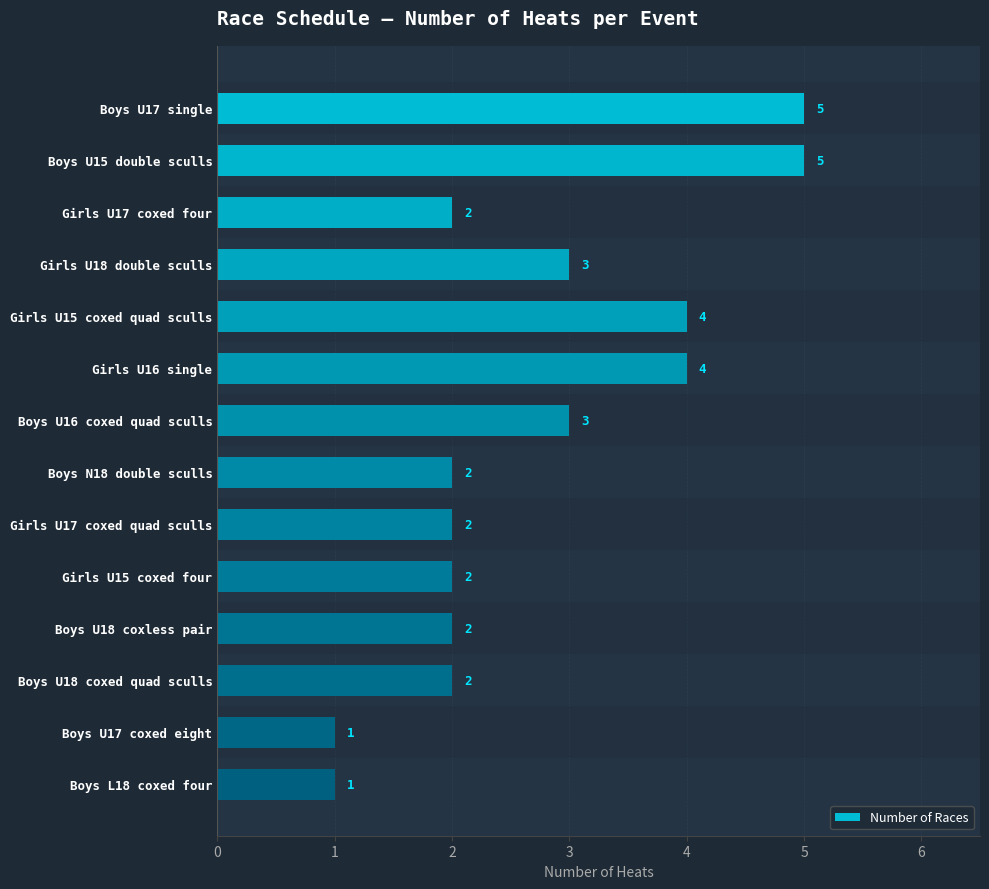

What is the sum of all values?

38